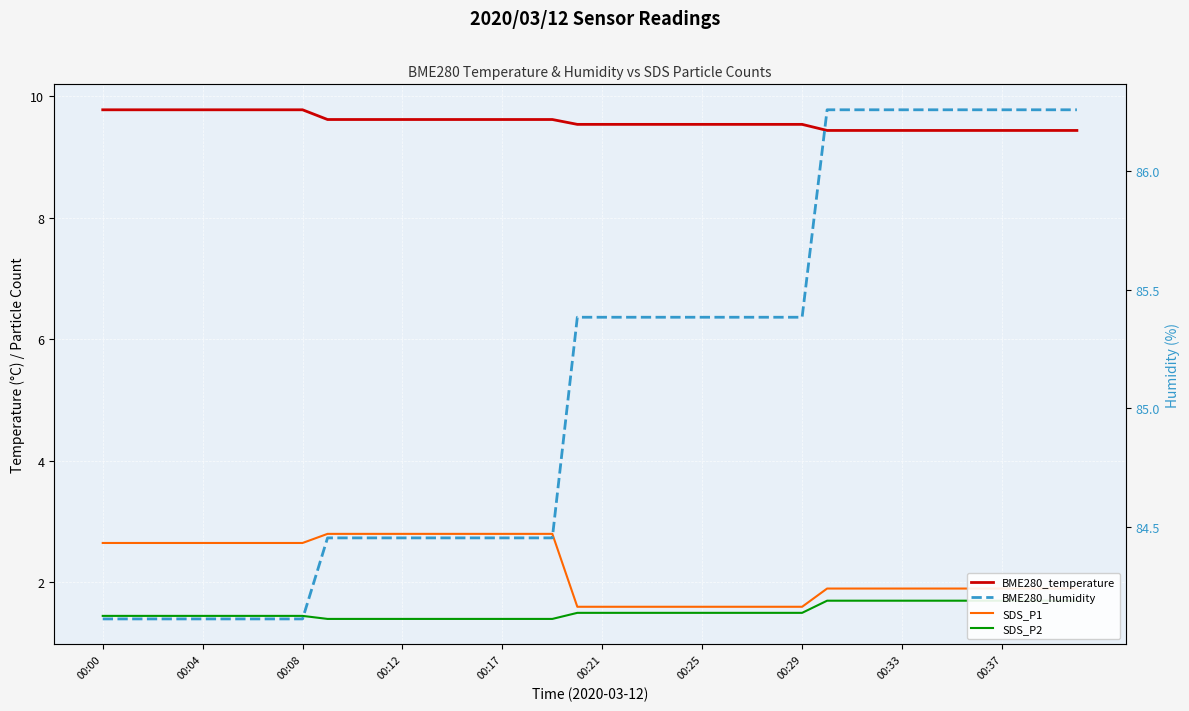

Does the chart display data point markers on the line(s)?

No